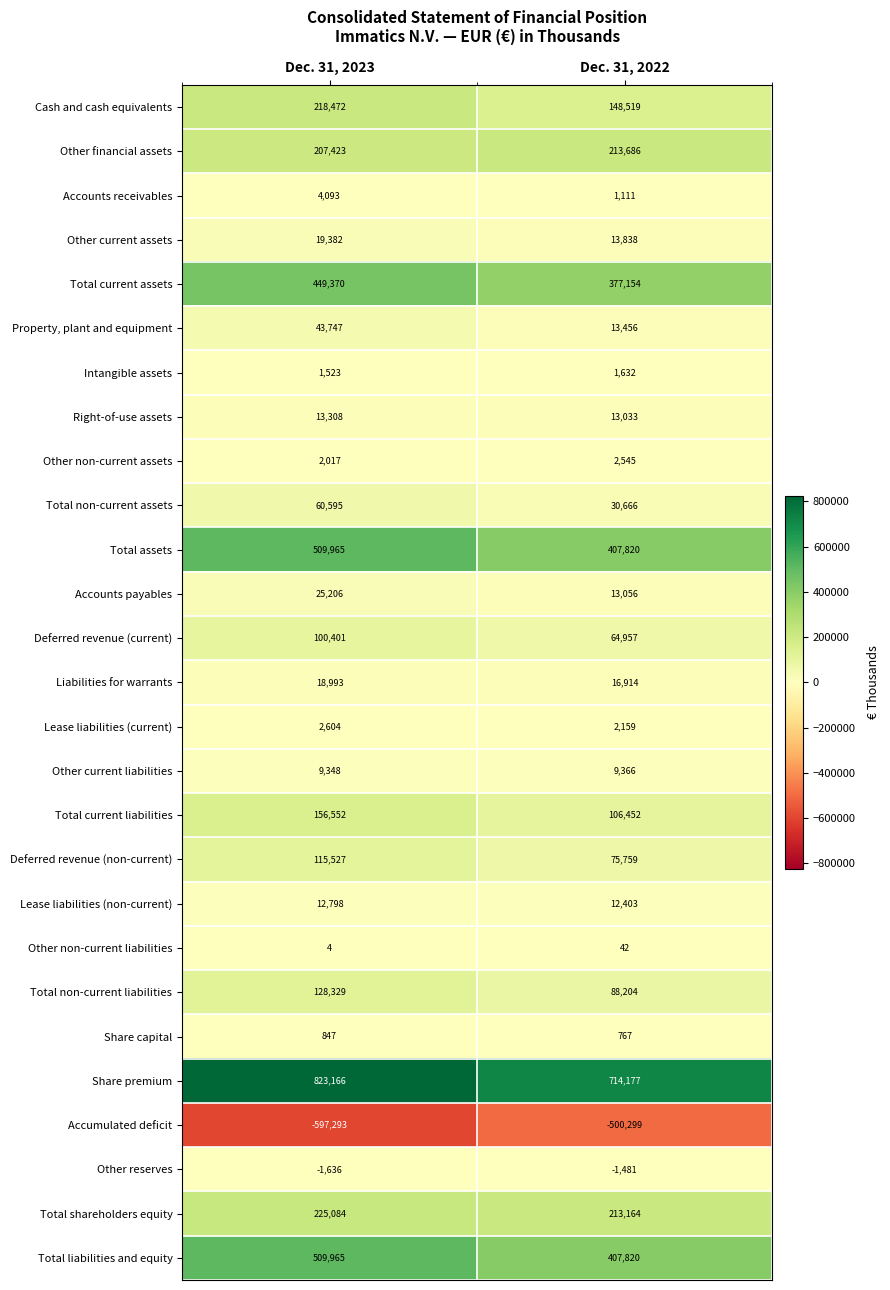

What is the total value across all series at Dec. 31, 2022?

2446920